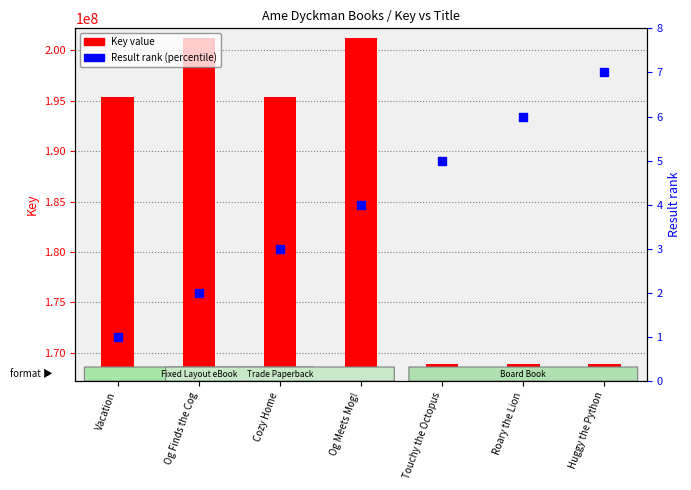

At which category is the sum across all series the highest?

Og Finds the Cog